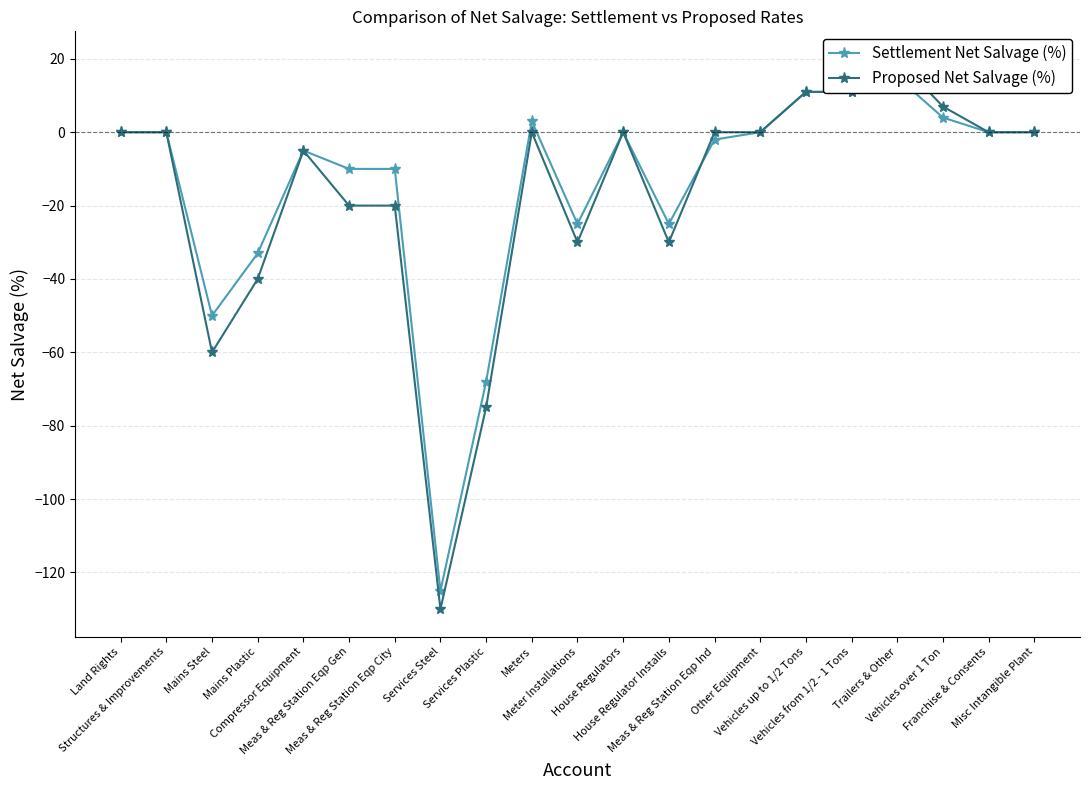

Reading left to right, extract all data points from this chart.

Settlement Net Salvage (%): Land Rights=0	Structures & Improvements=0	Mains Steel=-50	Mains Plastic=-33	Compressor Equipment=-5	Meas & Reg Station Eqp Gen=-10	Meas & Reg Station Eqp City=-10	Services Steel=-125	Services Plastic=-68	Meters=3	Meter Installations=-25	House Regulators=0	House Regulator Installs=-25	Meas & Reg Station Eqp Ind=-2	Other Equipment=0	Vehicles up to 1/2 Tons=11	Vehicles from 1/2 - 1 Tons=11	Trailers & Other=15	Vehicles over 1 Ton=4	Franchise & Consents=0	Misc Intangible Plant=0
Proposed Net Salvage (%): Land Rights=0	Structures & Improvements=0	Mains Steel=-60	Mains Plastic=-40	Compressor Equipment=-5	Meas & Reg Station Eqp Gen=-20	Meas & Reg Station Eqp City=-20	Services Steel=-130	Services Plastic=-75	Meters=0	Meter Installations=-30	House Regulators=0	House Regulator Installs=-30	Meas & Reg Station Eqp Ind=0	Other Equipment=0	Vehicles up to 1/2 Tons=11	Vehicles from 1/2 - 1 Tons=11	Trailers & Other=20	Vehicles over 1 Ton=7	Franchise & Consents=0	Misc Intangible Plant=0